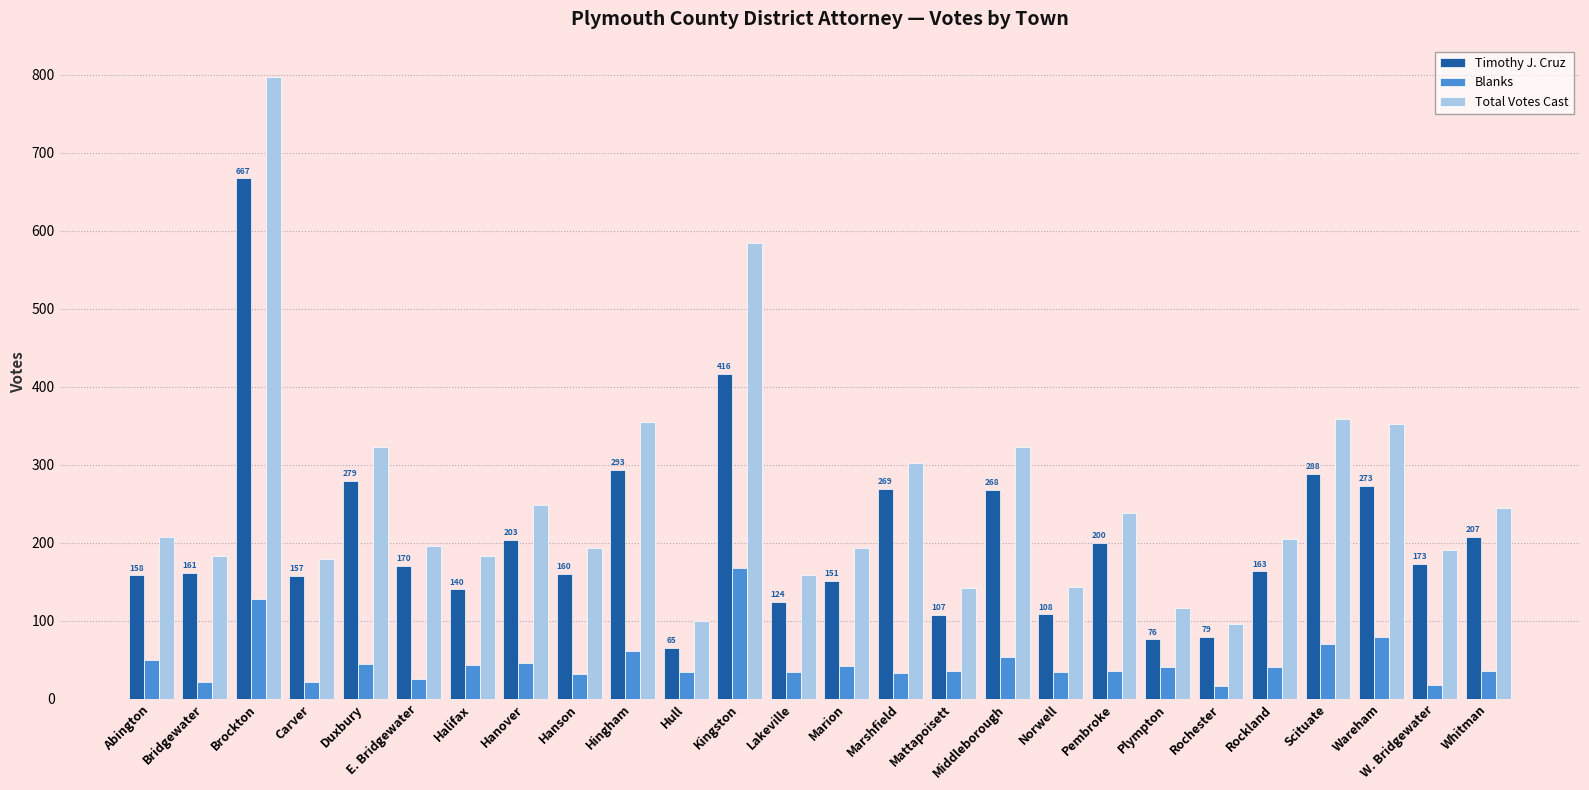

Which series has the largest range (max minus min)?

Total Votes Cast